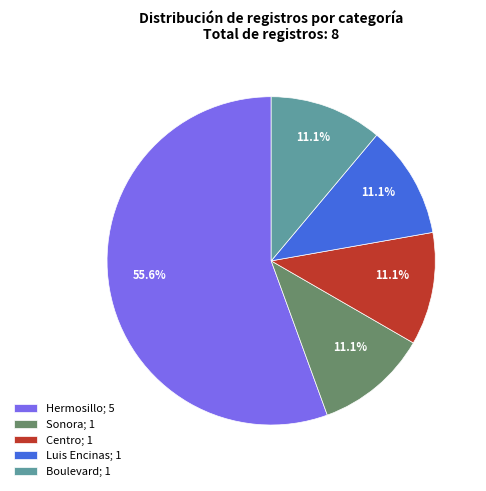

Count the number of slices in the pie.

5